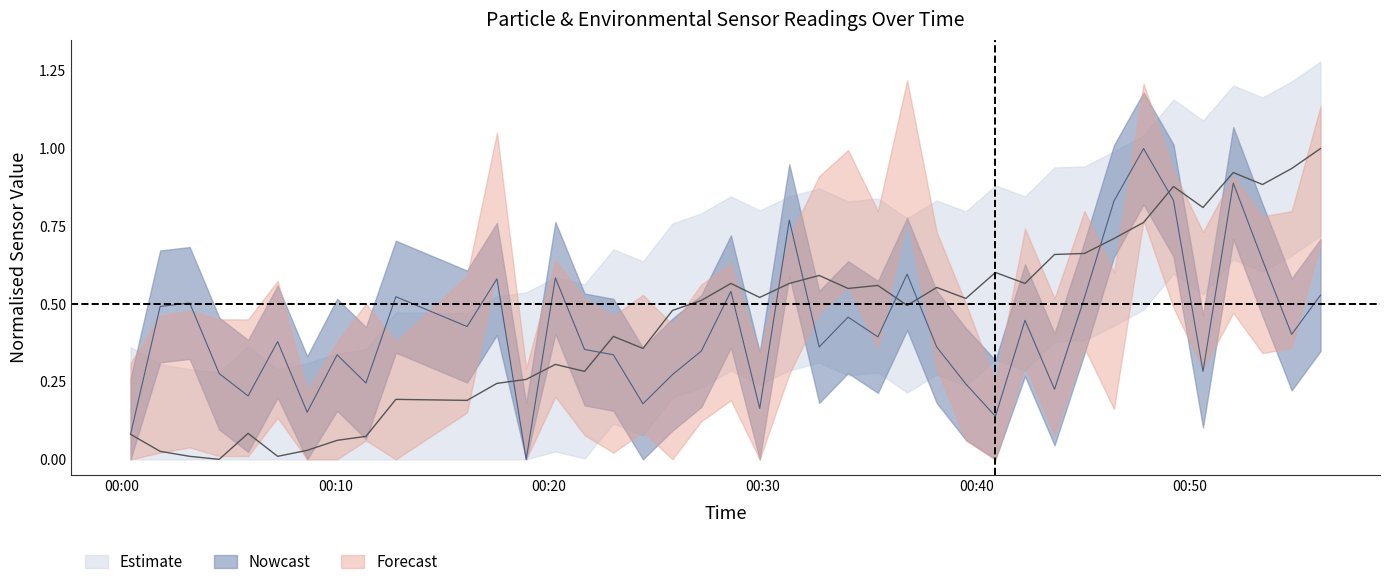

Reading left to right, transcribe all the data shown in this chart.

SDS_P1: 0.1	0.5	0.5	0.3	0.2	0.4	0.2	0.3	0.2	0.5	0.4	0.6	0.0	0.6	0.4	0.3	0.2	0.3	0.3	0.5	0.2	0.8	0.4	0.5	0.4	0.6	0.4	0.2	0.1	0.4	0.2	0.5	0.8	1.0	0.8	0.3	0.9	0.6	0.4	0.5
BME280_humidity: 0.1	0.0	0.0	0.0	0.1	0.0	0.0	0.1	0.1	0.2	0.2	0.2	0.3	0.3	0.3	0.4	0.4	0.5	0.5	0.6	0.5	0.6	0.6	0.5	0.6	0.5	0.6	0.5	0.6	0.6	0.7	0.7	0.7	0.8	0.9	0.8	0.9	0.9	0.9	1.0